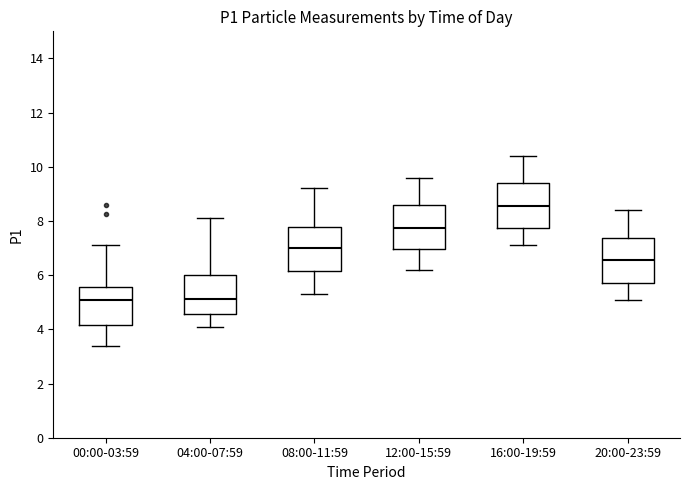

Reading left to right, transcribe this box plot: for each box, give where its median line is, the range the box spans, and where its two whiskers end, as read against the y-axis. The values are not printed on the chart, so give them approximately, as read against the axis.

00:00-03:59: median 5.0, box 4.2 to 5.6, whiskers 3.4 to 7.2
04:00-07:59: median 5.2, box 4.6 to 6.0, whiskers 4.2 to 8.2
08:00-11:59: median 7.0, box 6.2 to 7.8, whiskers 5.4 to 9.2
12:00-15:59: median 7.8, box 7.0 to 8.6, whiskers 6.2 to 9.6
16:00-19:59: median 8.6, box 7.8 to 9.4, whiskers 7.2 to 10.4
20:00-23:59: median 6.6, box 5.8 to 7.4, whiskers 5.2 to 8.4